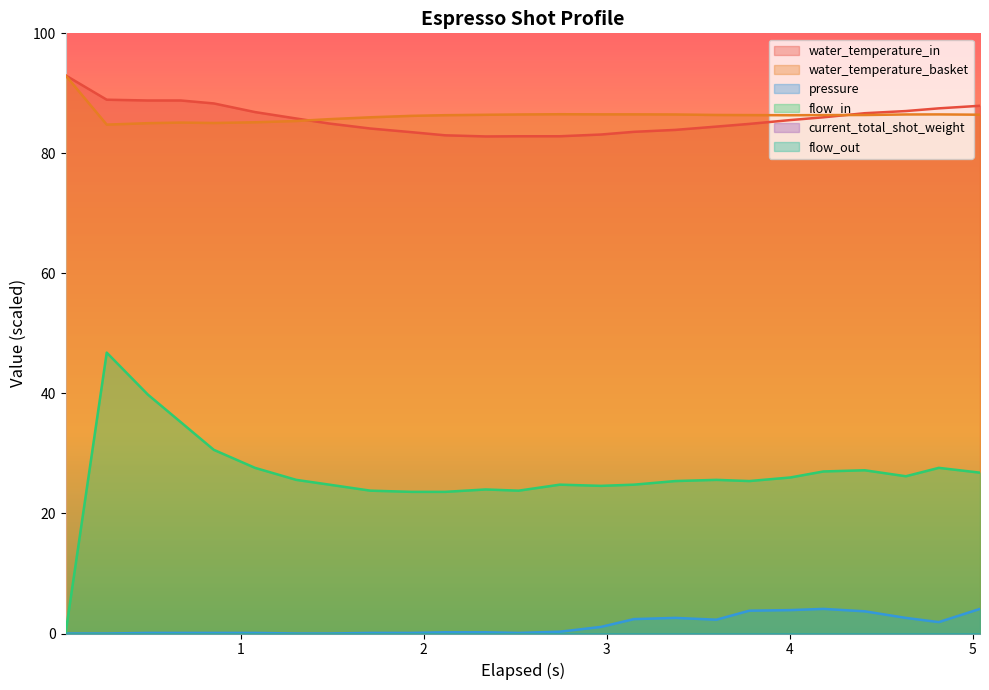

How many values in the water_temperature_in series are below 85?

12